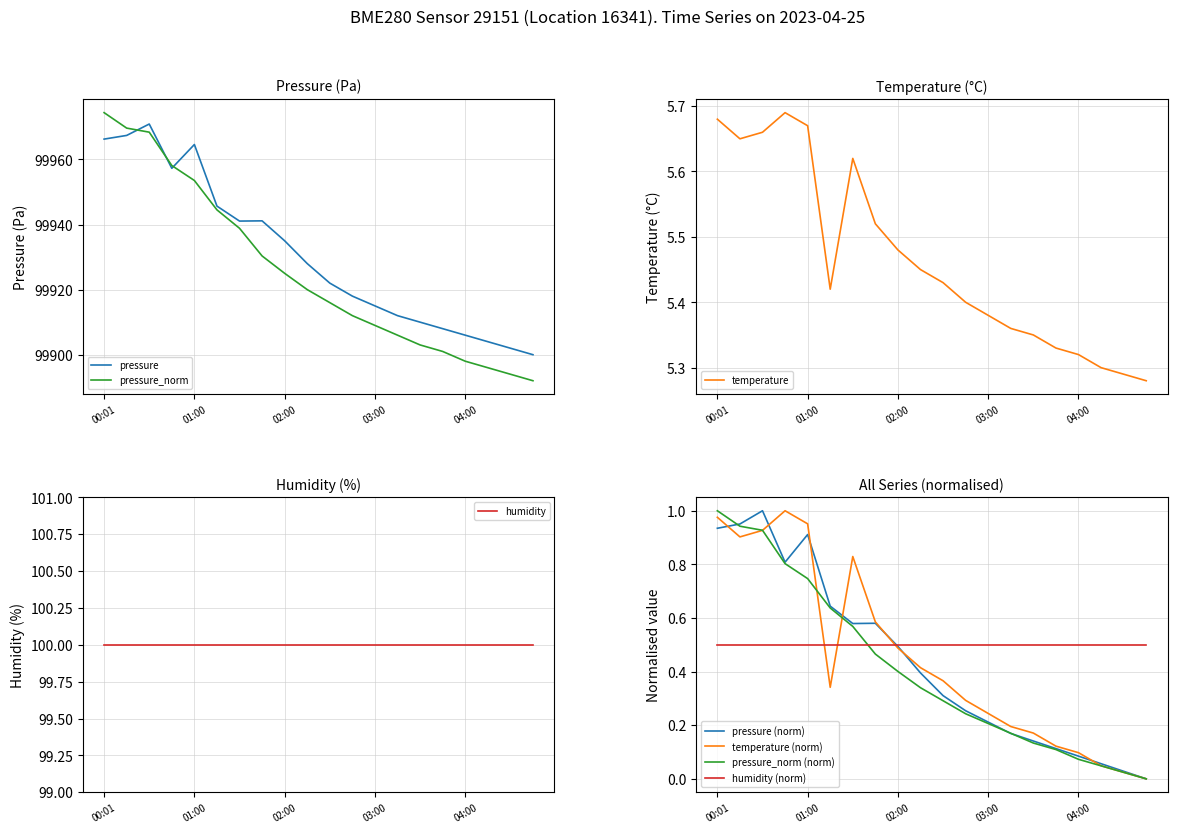

True or false: temperature has a value of 5.7 at 01:00.

True